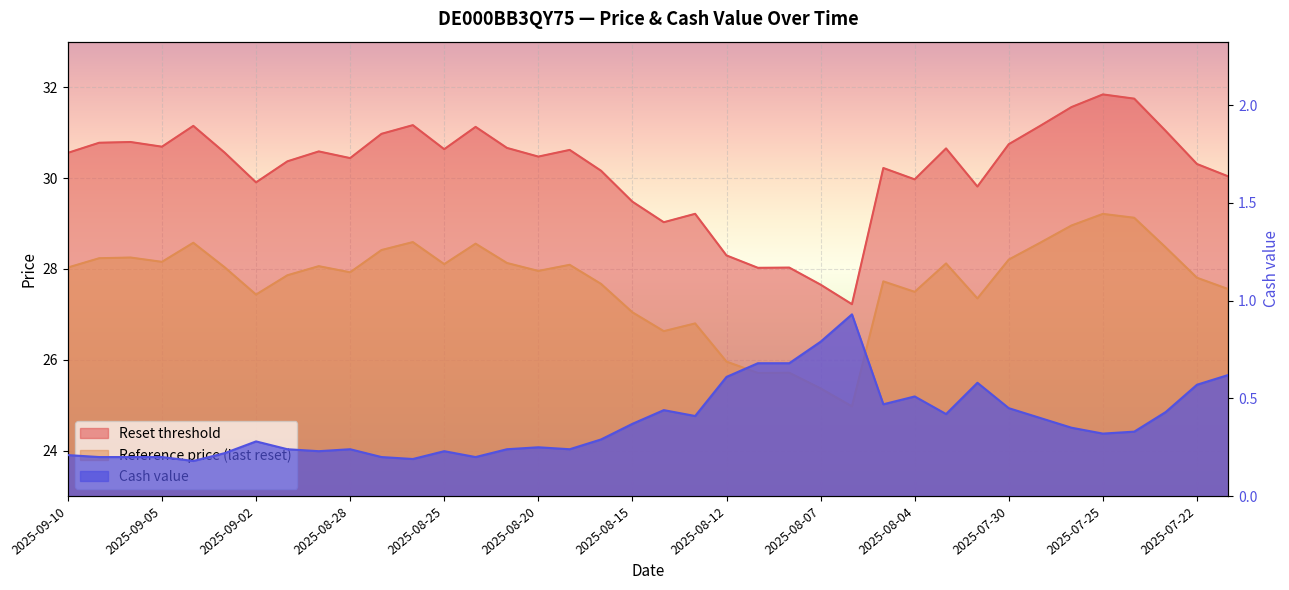

How many series are shown in this chart?

3